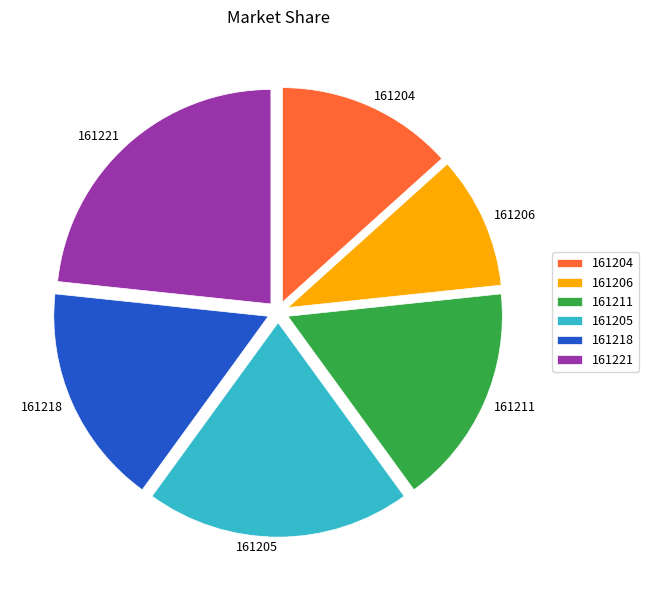

True or false: 161205 accounts for 20% of the total.

True